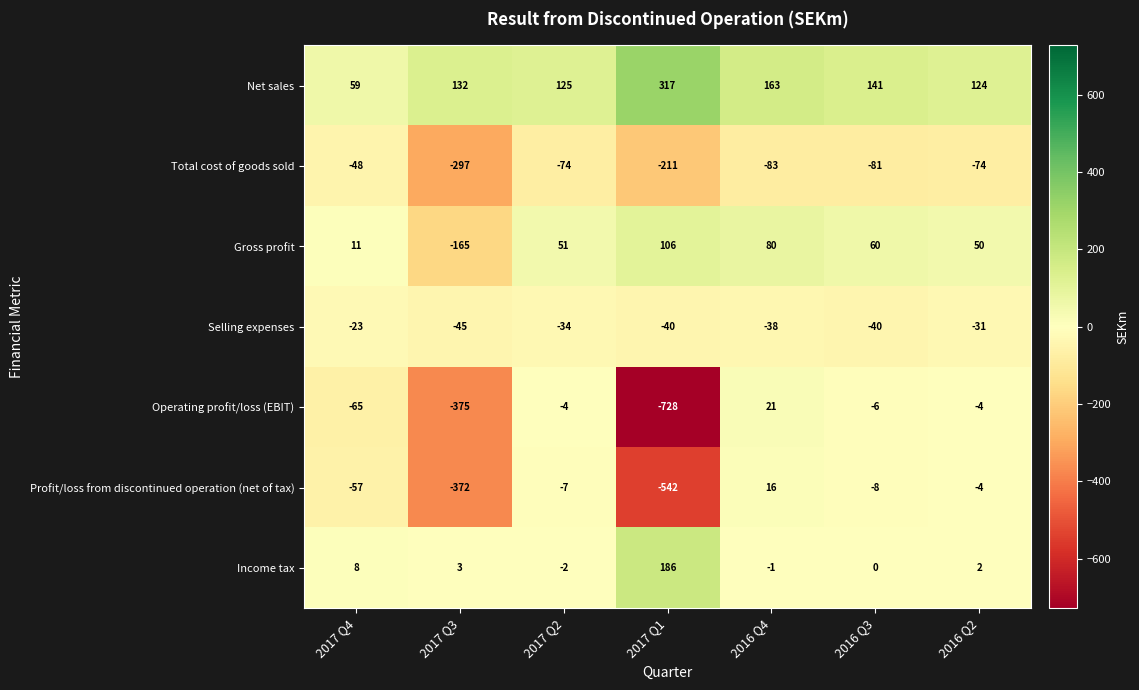

The value of Profit/loss from discontinued operation (net of tax) at 2017 Q4 is -57. True or false?

True